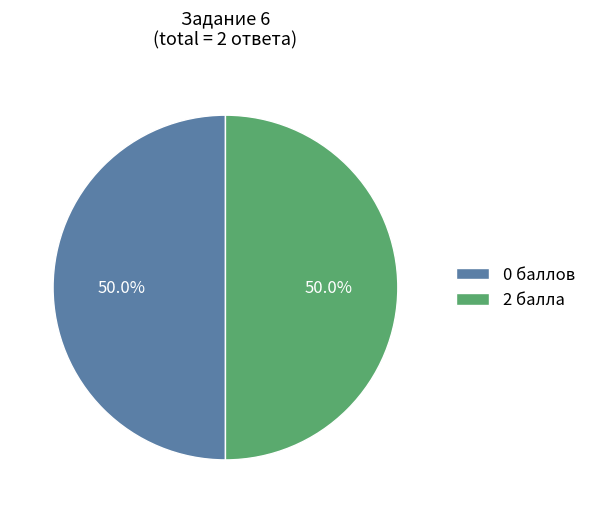

Combined, what portion of the pie is 2 балла and 0 баллов?

100.0%